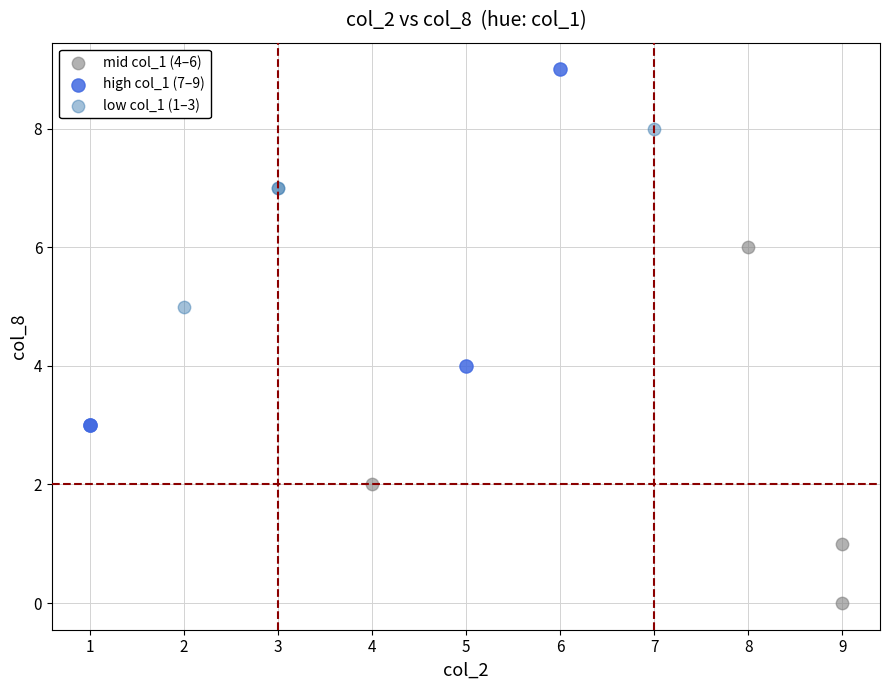

Which series contains the lowest Y value?

mid col_1 (4–6)